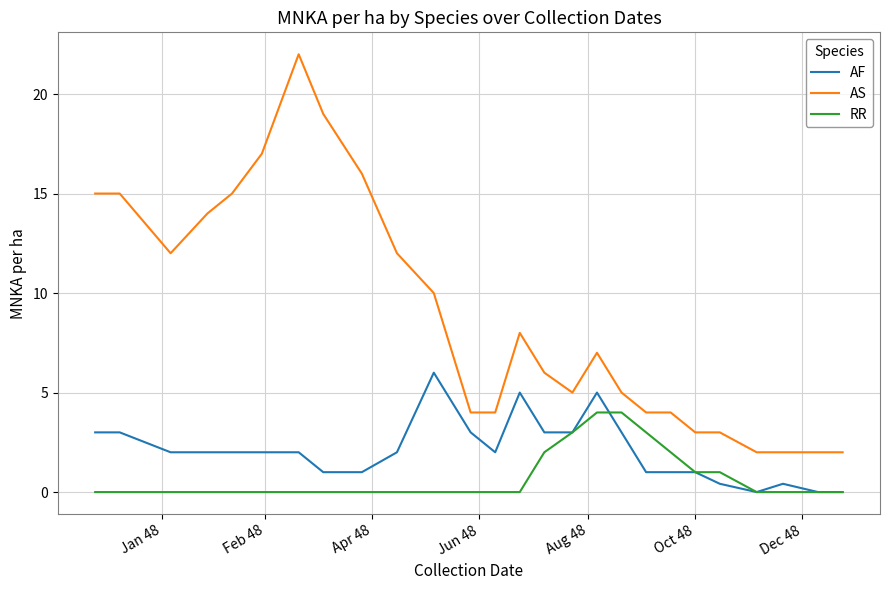

Which series has the widest spread of values?

AS